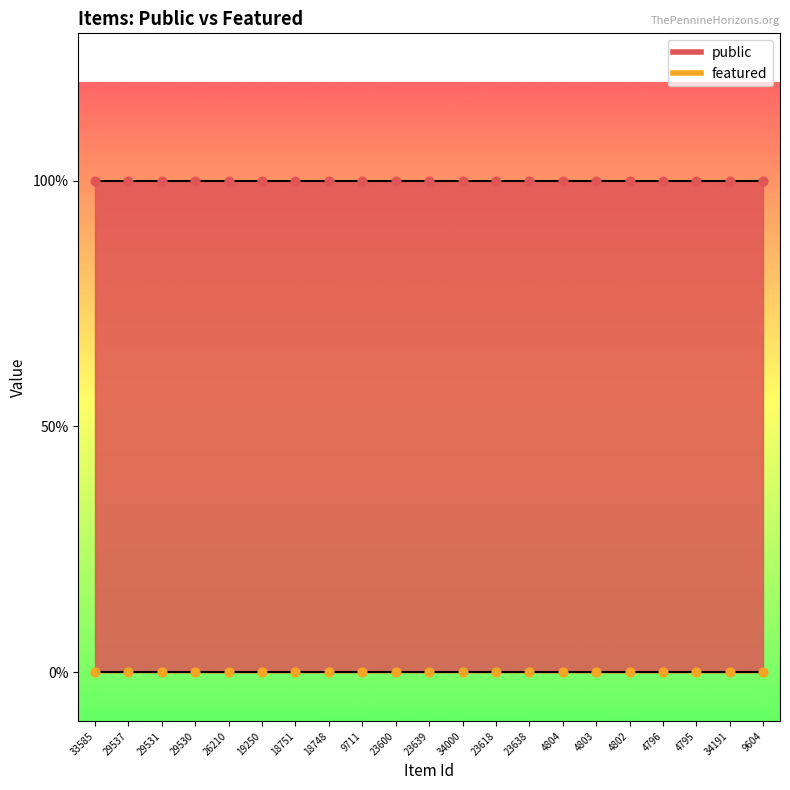

Is the value of featured at 23600 greater than the value of public at 9604?

No